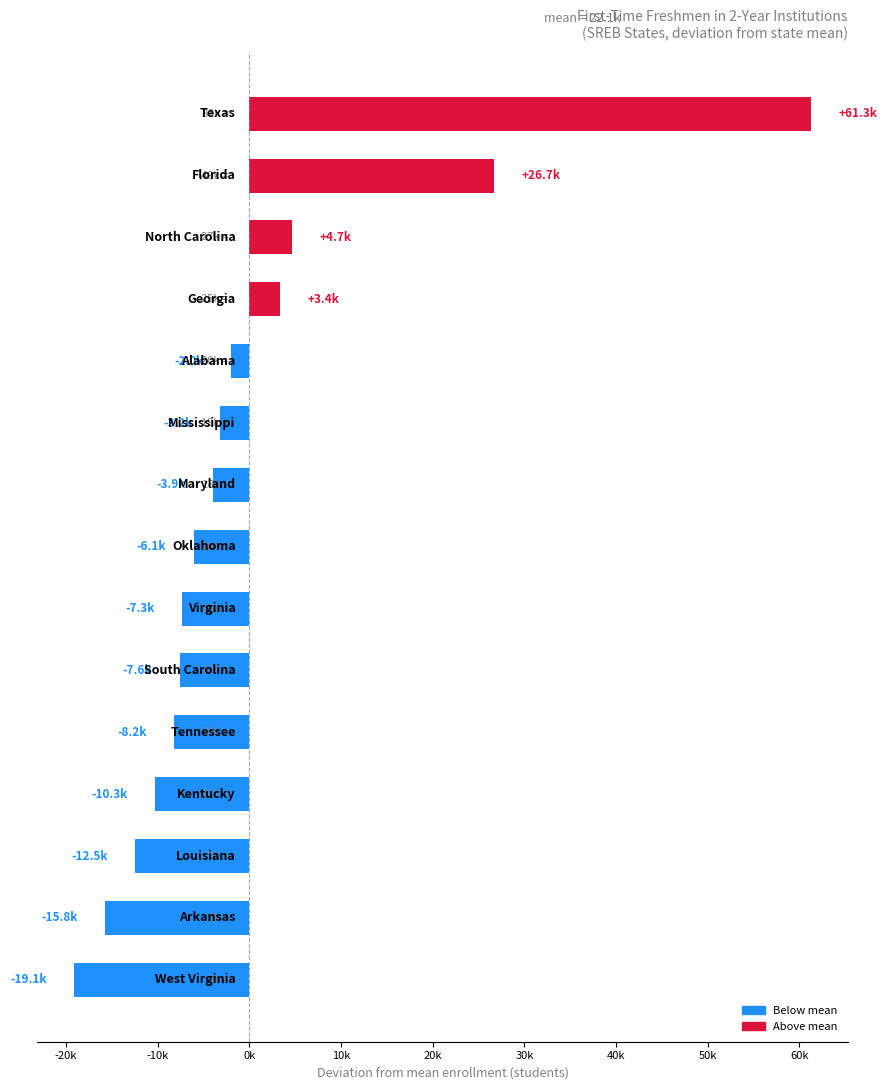

What is the maximum value shown in the chart?

61271.9